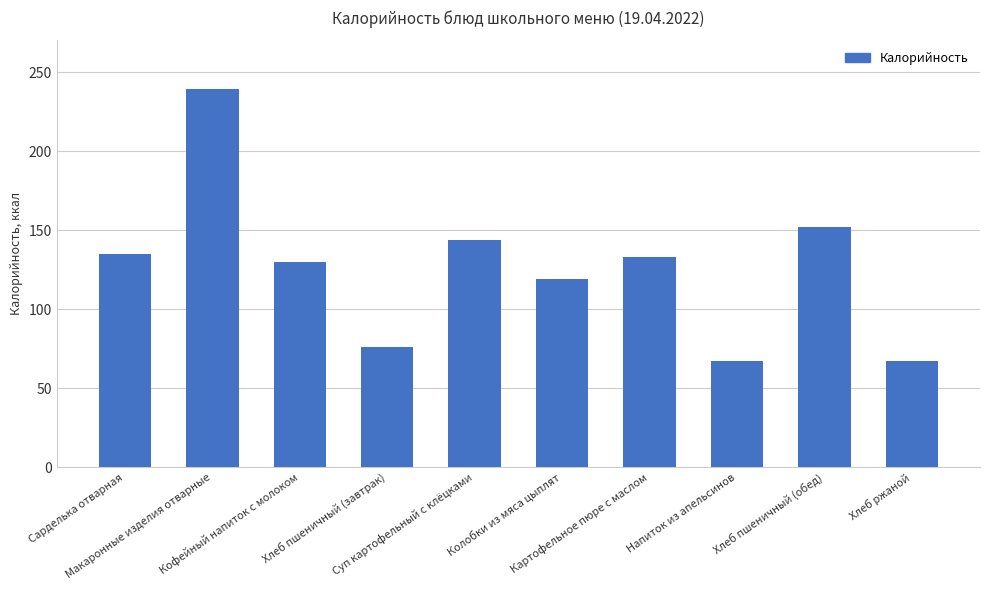

What is the greatest value displayed?

239